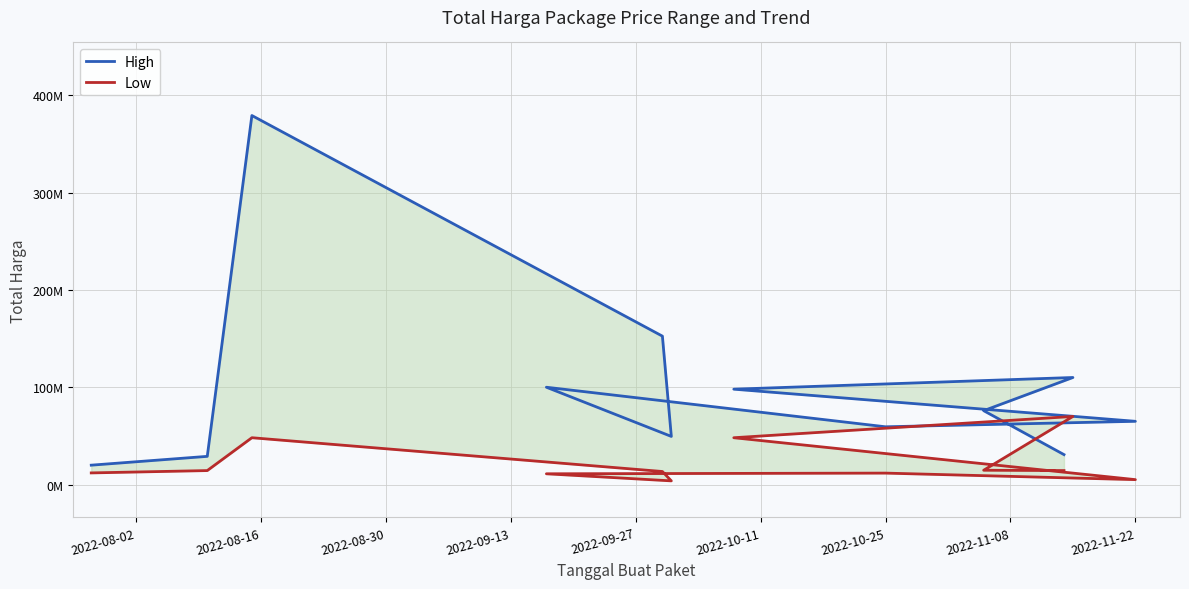

Which series has the widest spread of values?

High